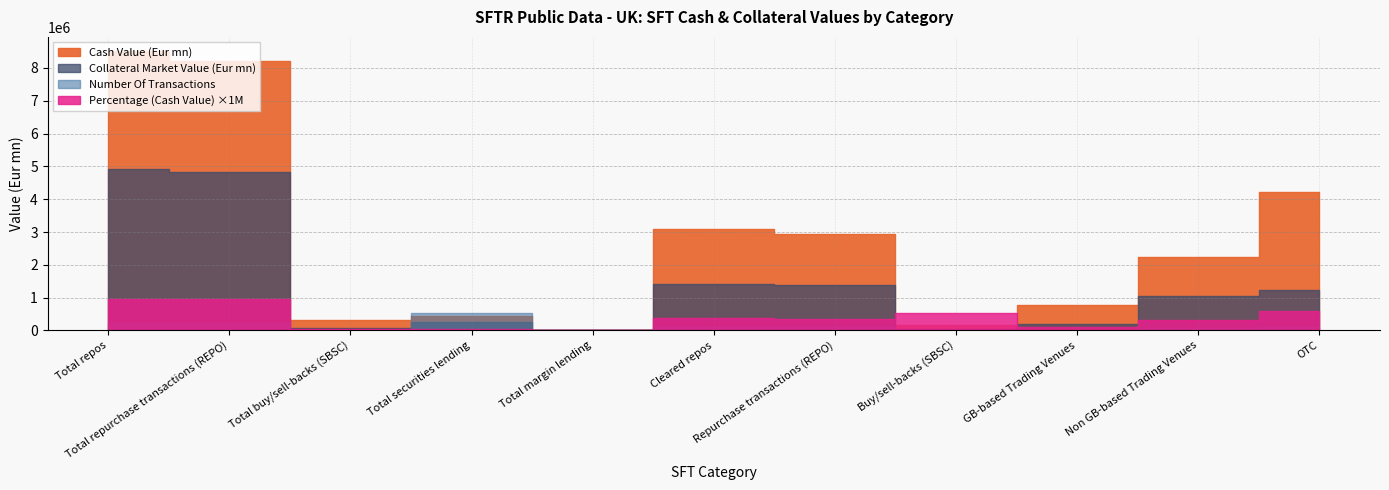

The Number Of Transactions series shows 232046.0 at Total repurchase transactions (REPO). True or false?

True